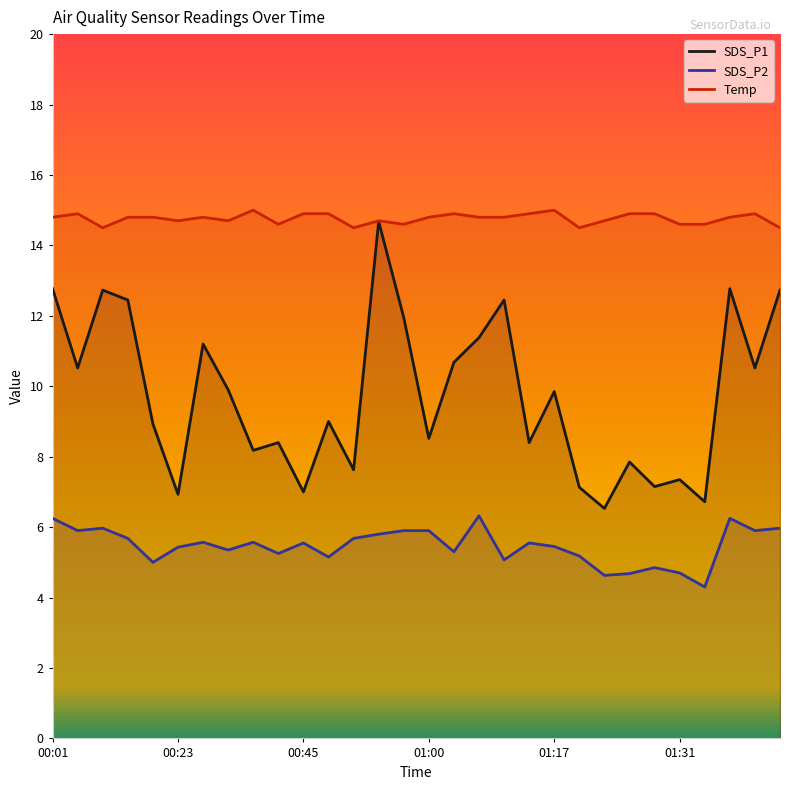

What is the sum of the Temp values at 01:12 and 00:33?

29.6